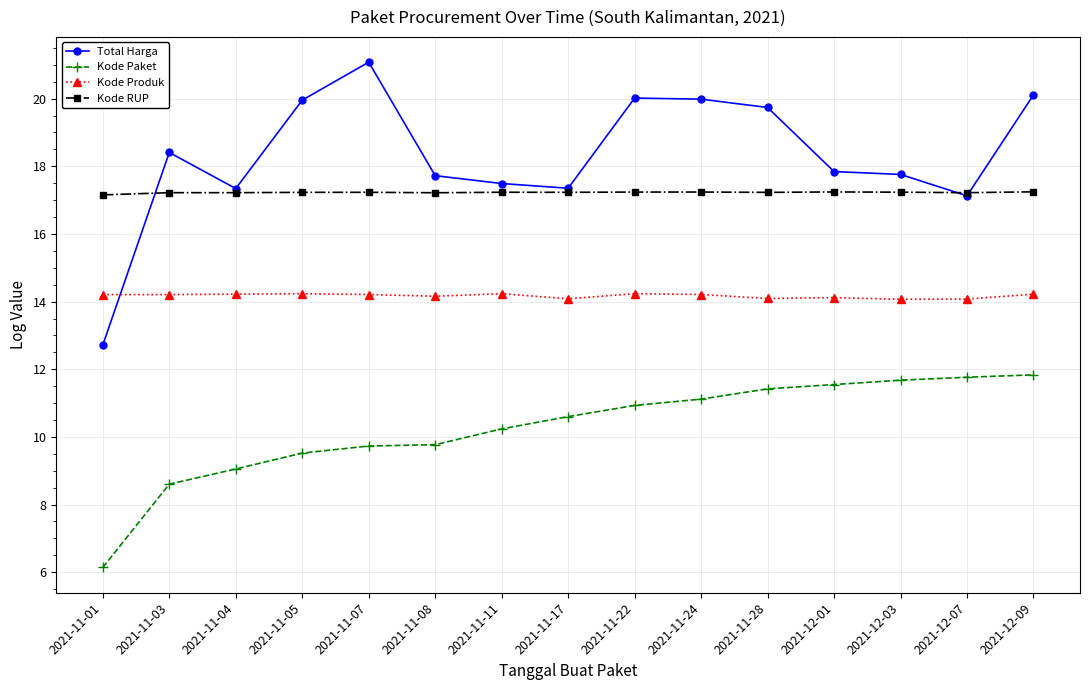

Which series has the largest total across all categories?

Total Harga